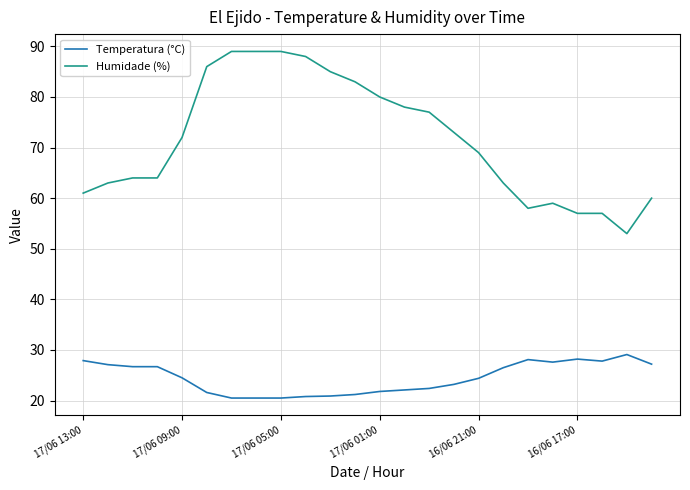

True or false: Humidade (%) and Temperatura (°C) intersect in this chart.

False